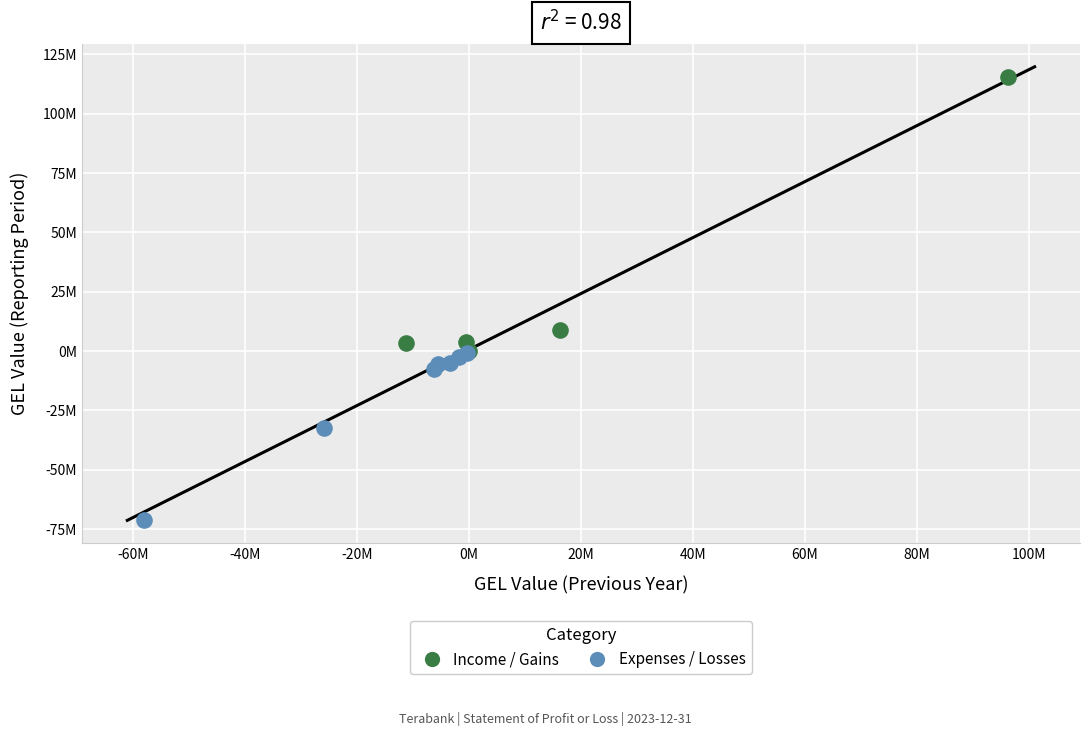

Which series has the largest Y range (max minus min)?

Income / Gains